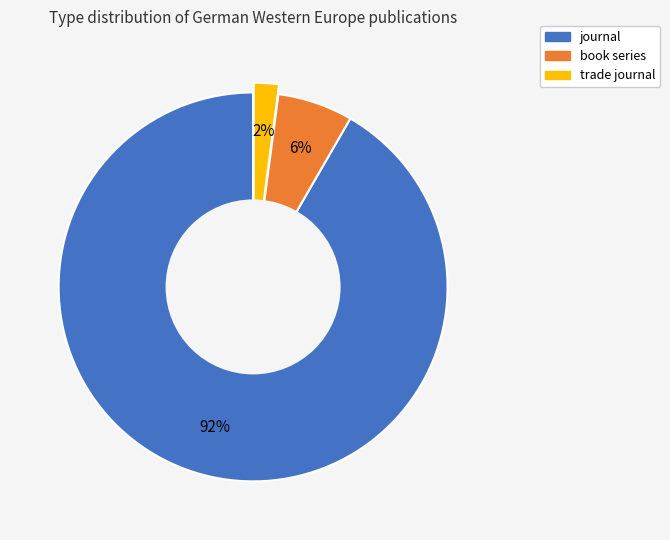

Is it true that journal is 92% of the pie?

True